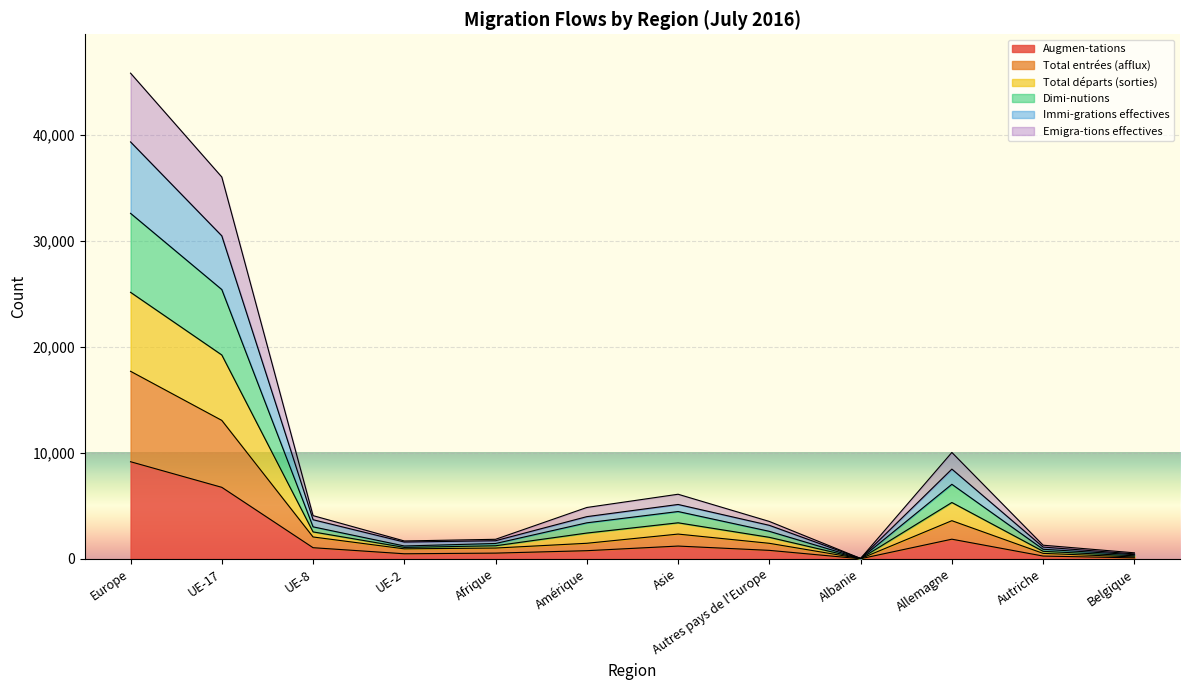

Does the chart display data point markers on the line(s)?

No